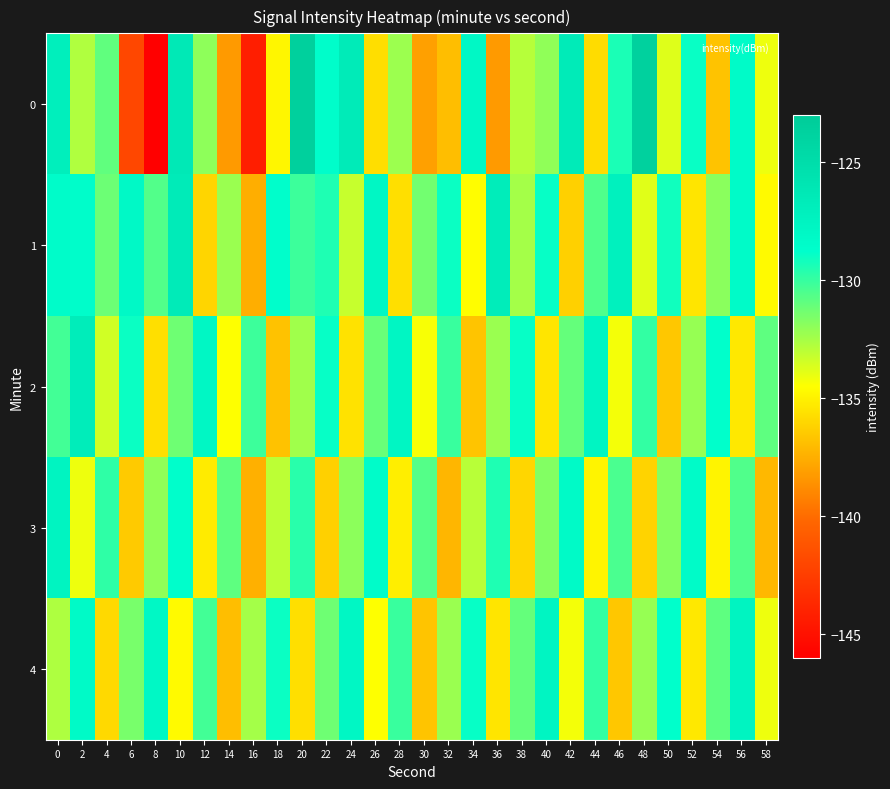

What is the maximum value shown in the chart?

-123.5